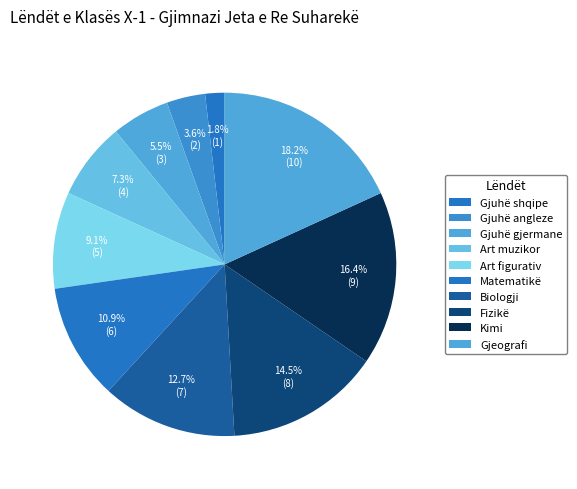

Approximately how many times larger is the value at Matematikë compared to Kimi?

0.7